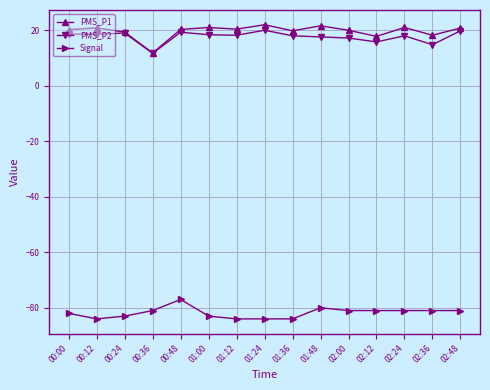

True or false: PMS_P1 and Signal cross at least once.

False